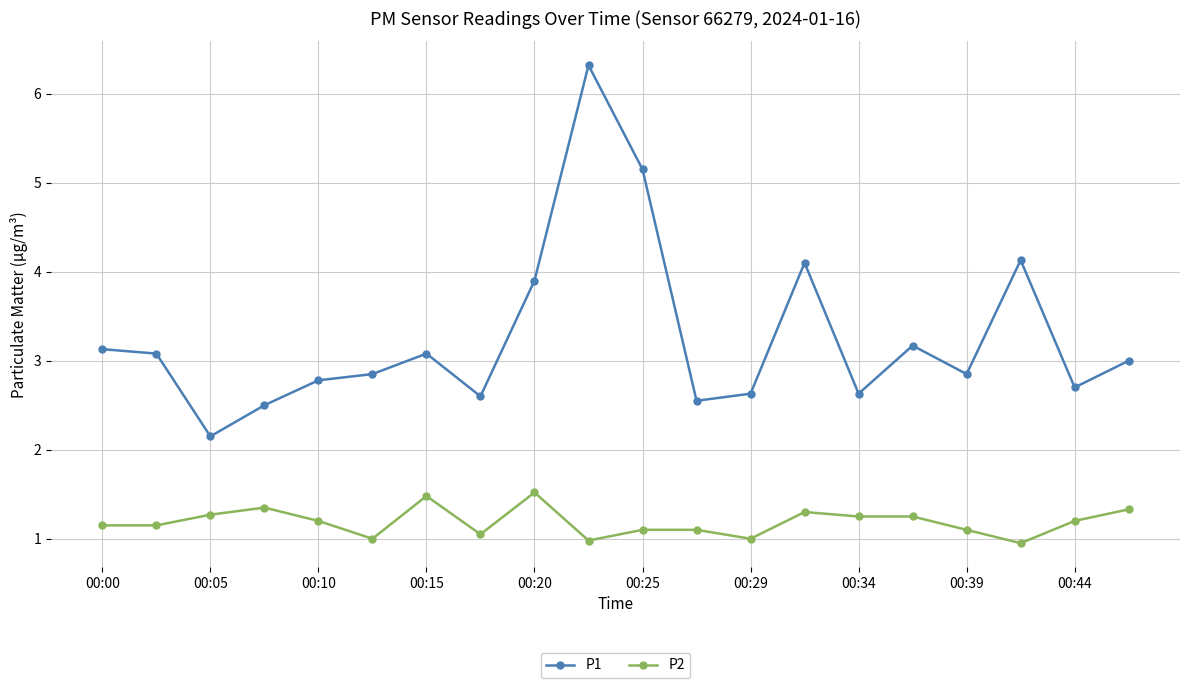

Does the chart have visible grid lines?

Yes